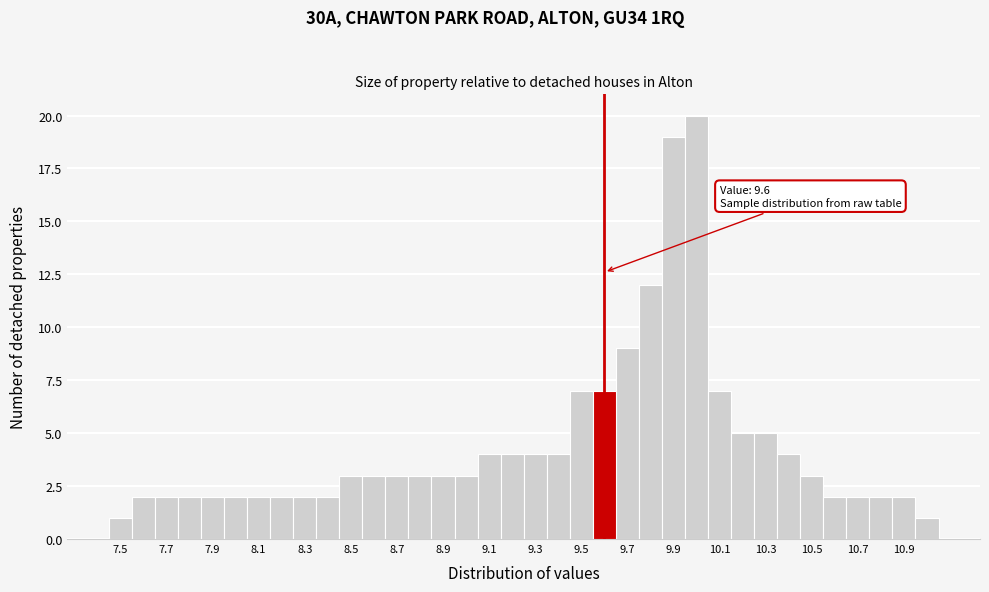

Over which range of the x-axis is the bar tallest?

9.95 to 10.05